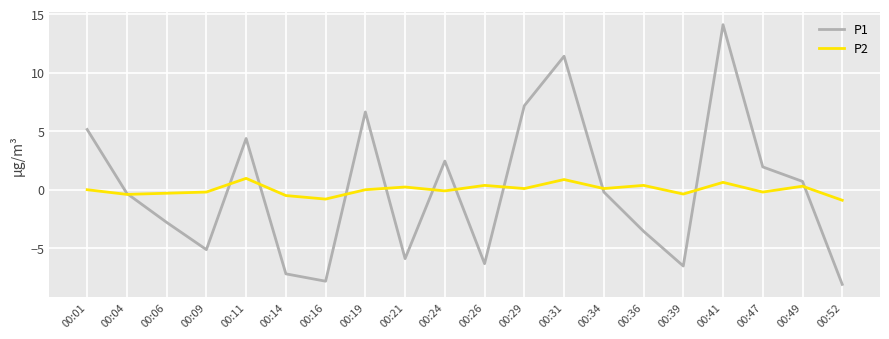

True or false: P2 and P1 intersect in this chart.

True